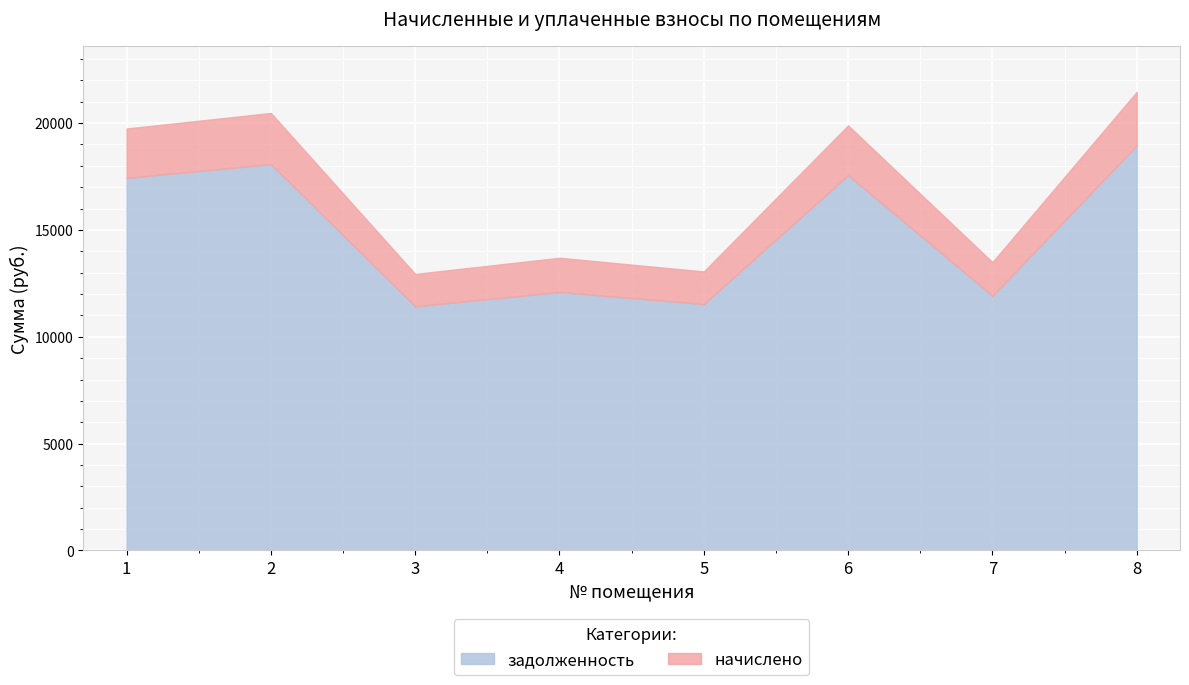

How many categories are shown in the chart?

8